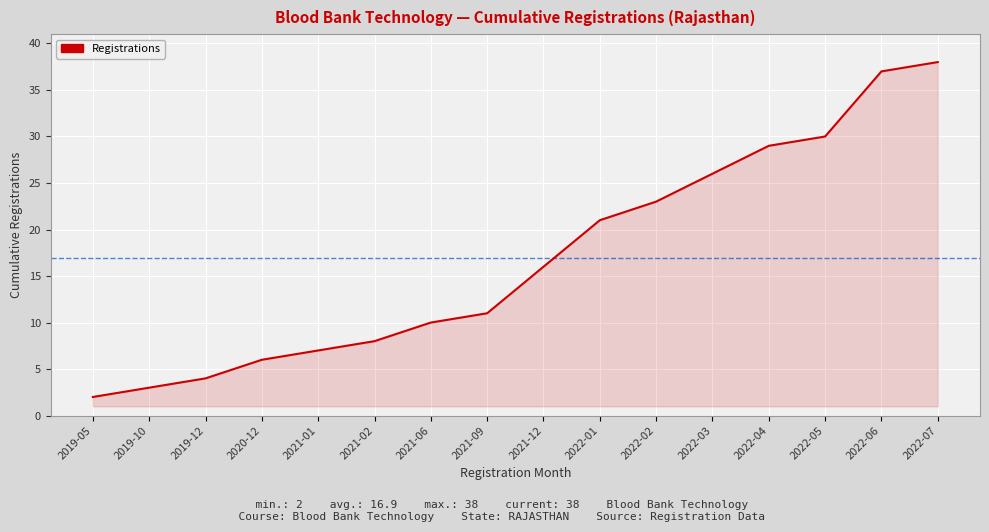

The value at 2022-03 is 26. True or false?

True